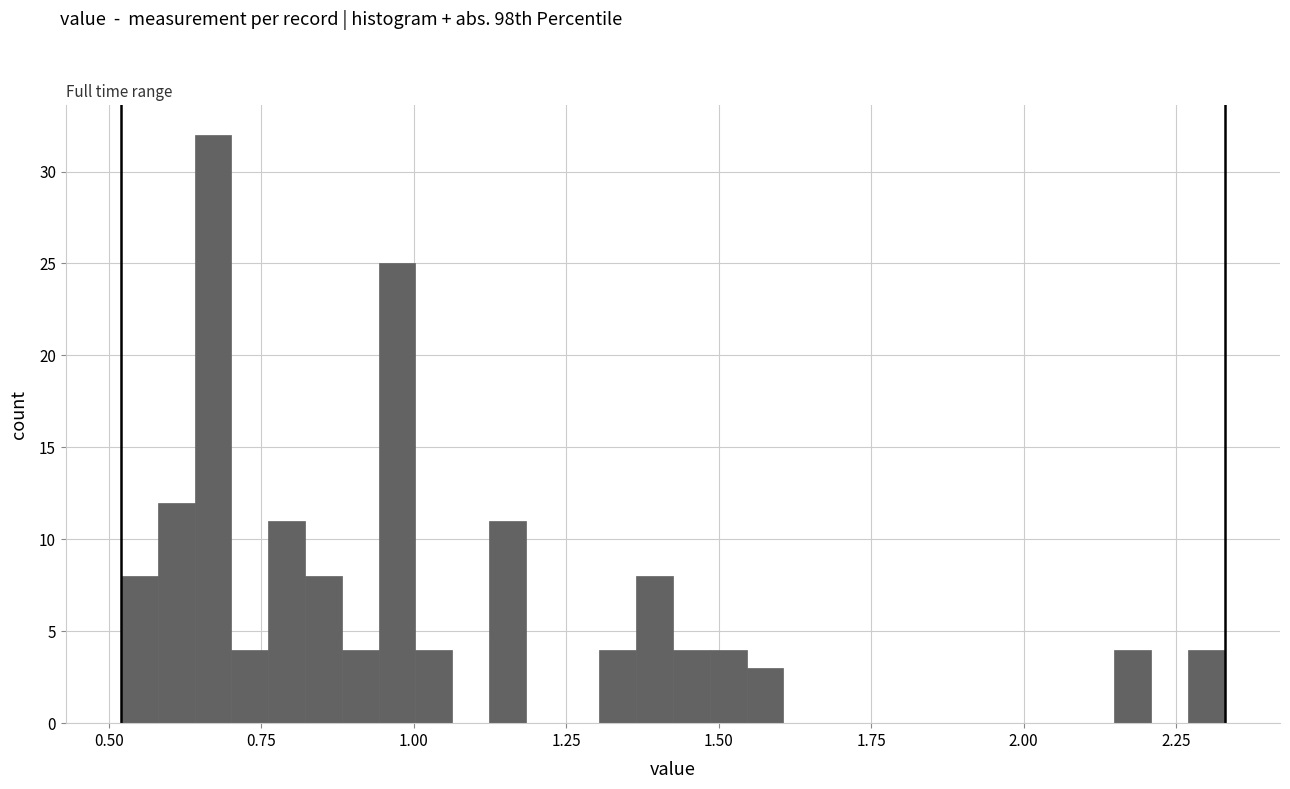

Read against the x-axis, roughly where is the centre of the tallest bar?

0.65